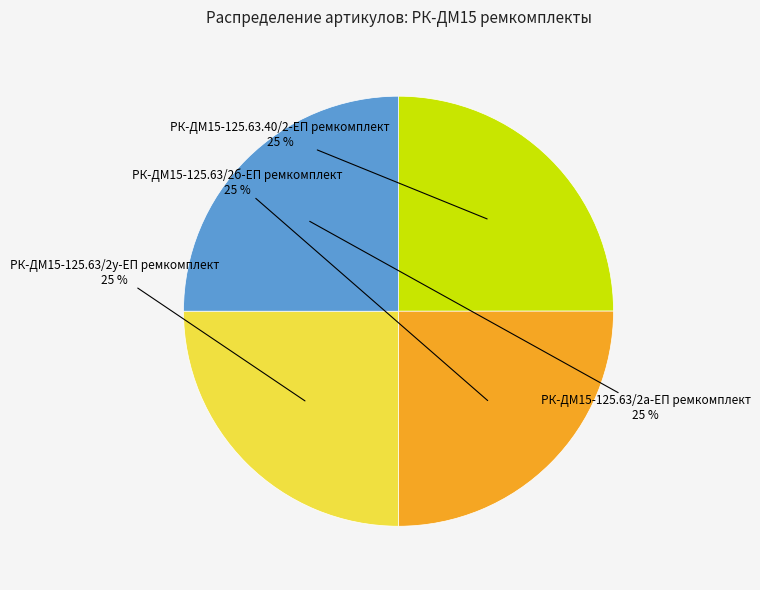

Approximately how many times larger is the value at РК-ДМ15-125.63/2у-ЕП ремкомплект compared to РК-ДМ15-125.63/2а-ЕП ремкомплект?

1.0